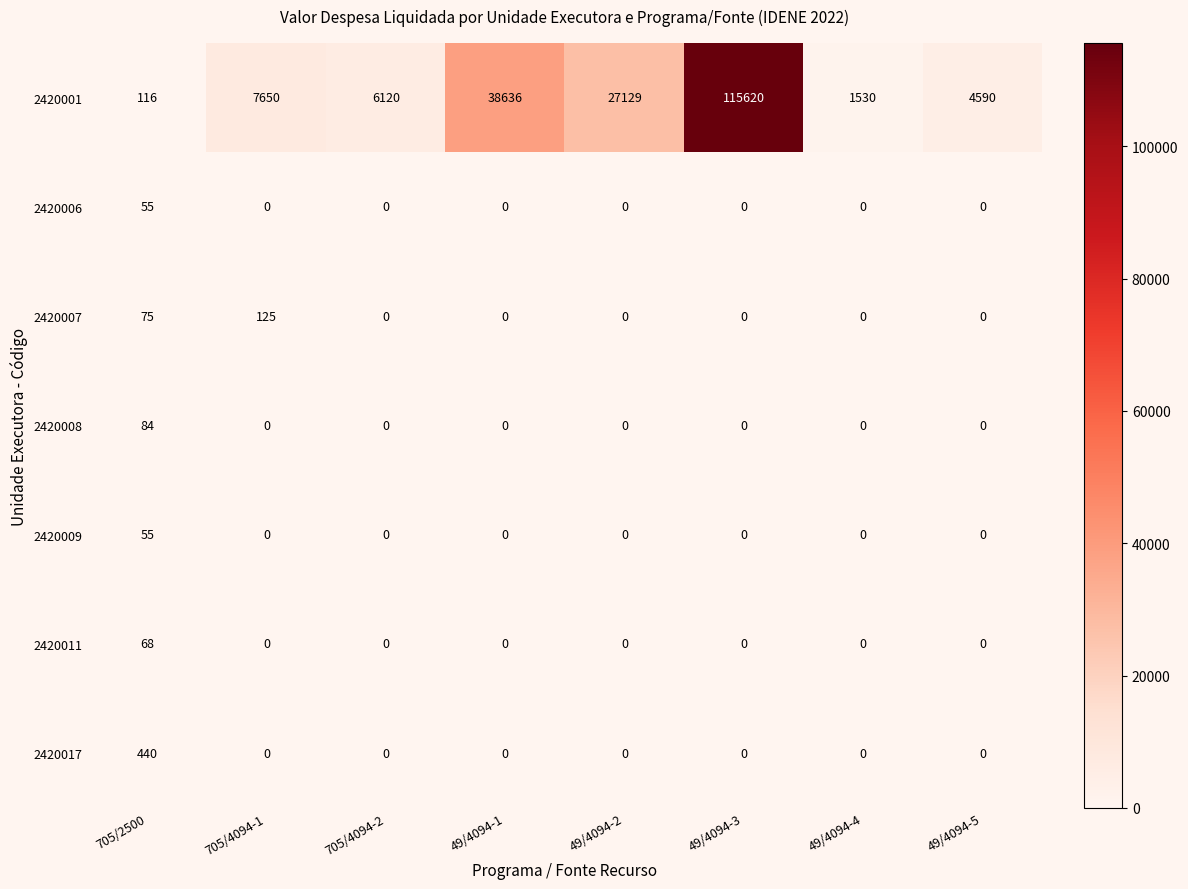

At which category does the chart reach its peak across all series?

49/4094-3